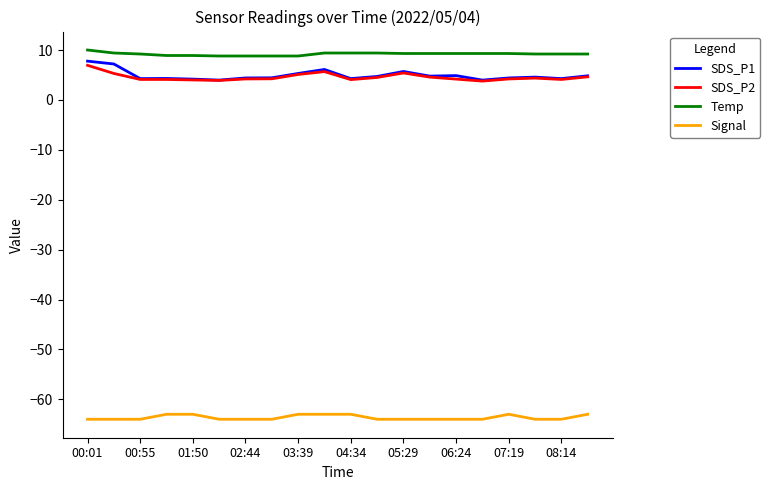

What is the maximum value shown in the chart?

10.0